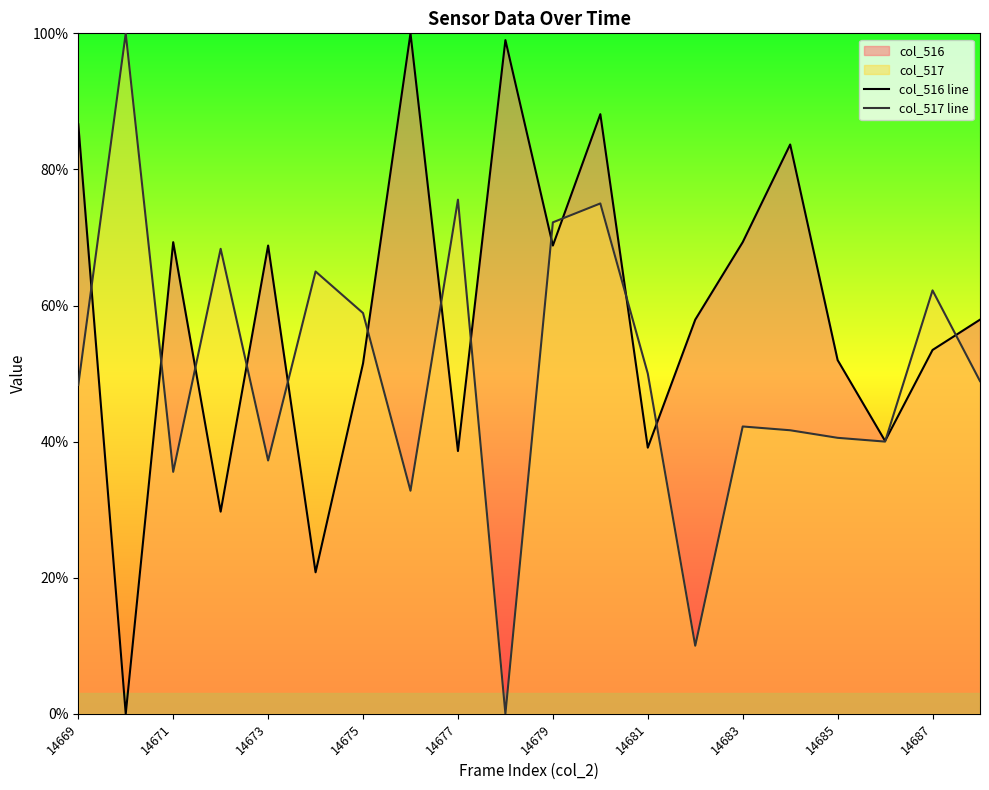

Reading left to right, list all the values displayed in this chart.

col_516 line: 86.6	0.0	69.3	29.7	68.8	20.8	51.5	100.0	38.6	99.0	68.8	88.1	39.1	57.9	69.3	83.7	52.0	40.1	53.5	57.9
col_517 line: 48.3	100.0	35.6	68.3	37.2	65.0	58.9	32.8	75.6	0.0	72.2	75.0	50.0	10.0	42.2	41.7	40.6	40.0	62.2	48.9